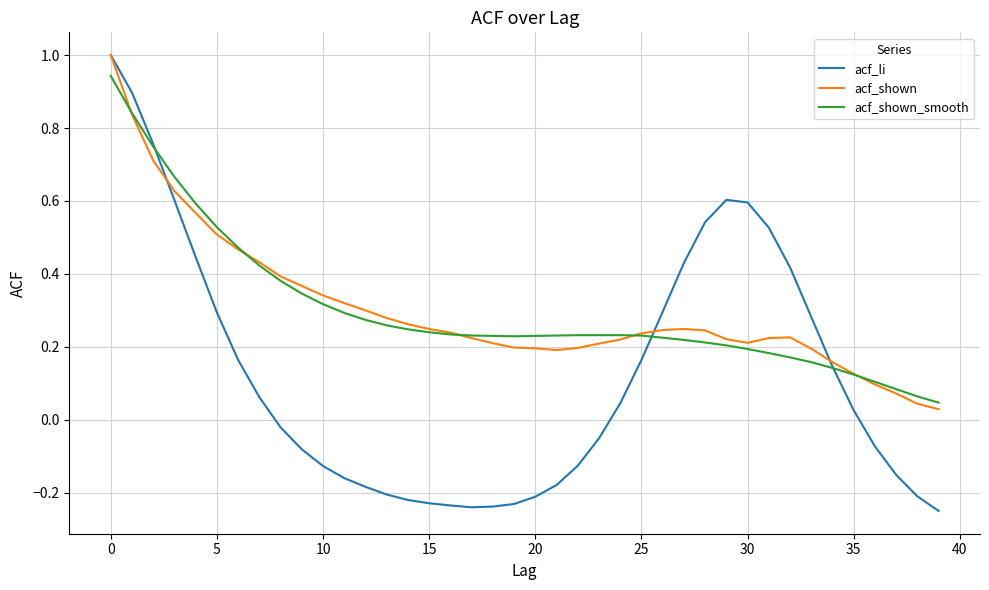

What is the greatest value displayed?

1.0